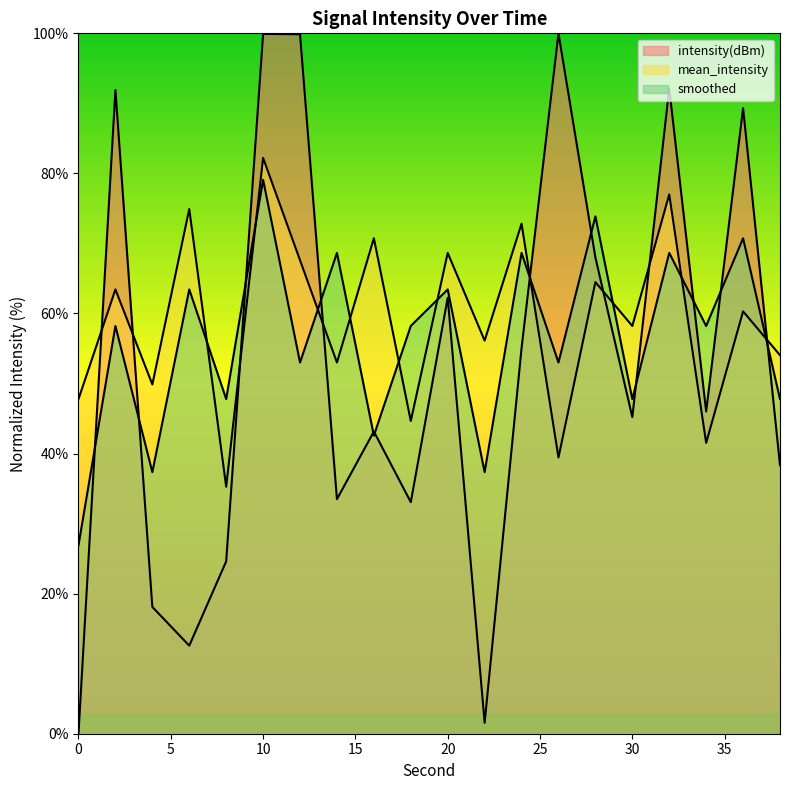

How many times do mean_intensity and smoothed cross each other?

10